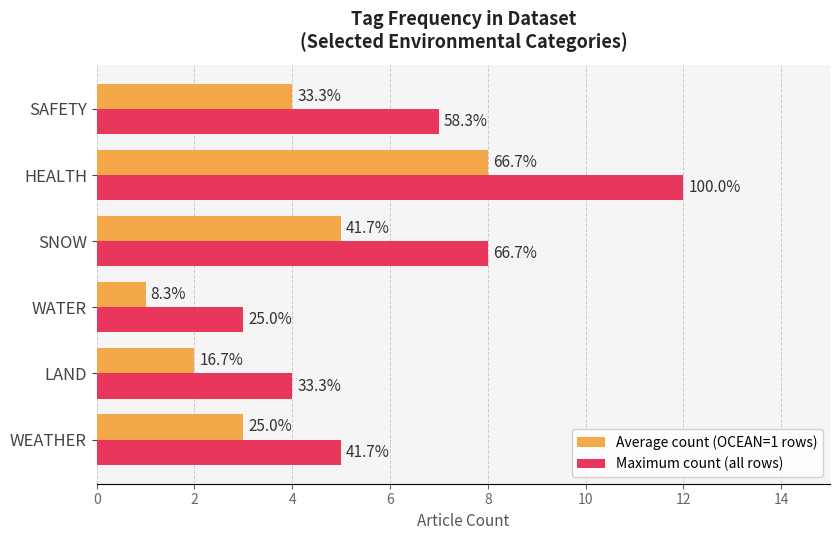

How many groups of bars are there?

6